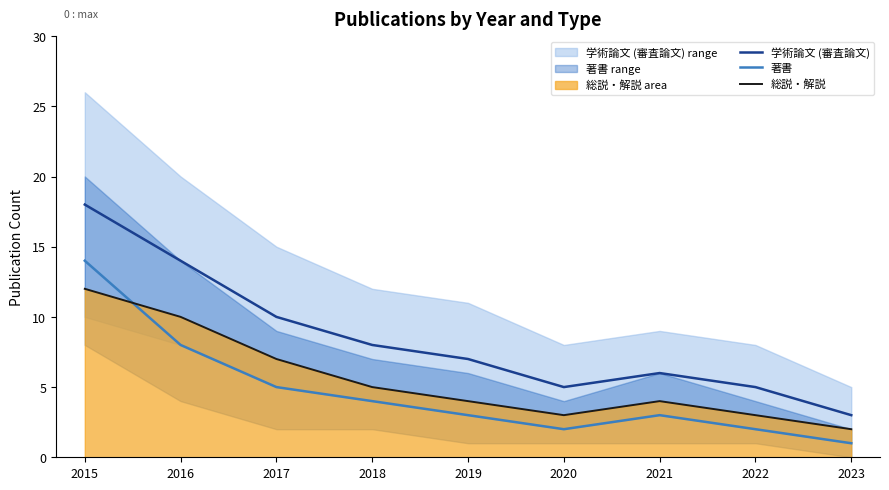

Which series has the largest total across all categories?

学術論文 (審査論文)